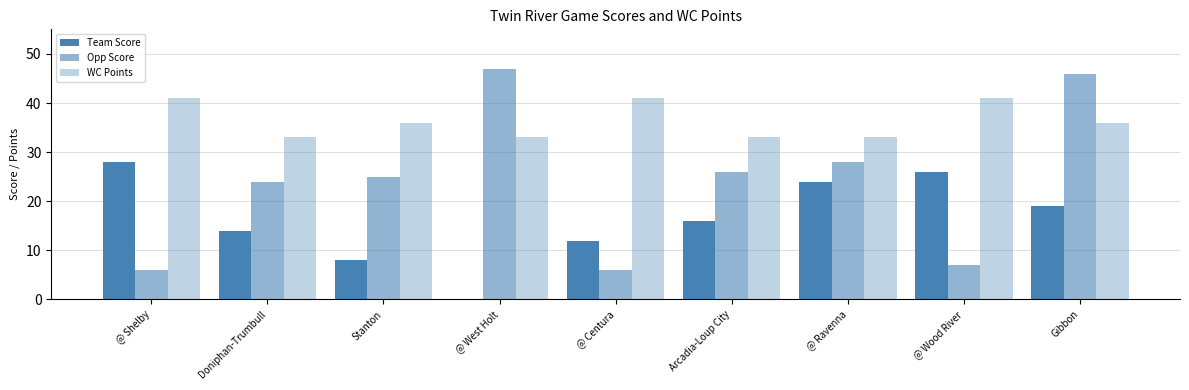

The value of Opp Score at Doniphan-Trumbull is 34. True or false?

False